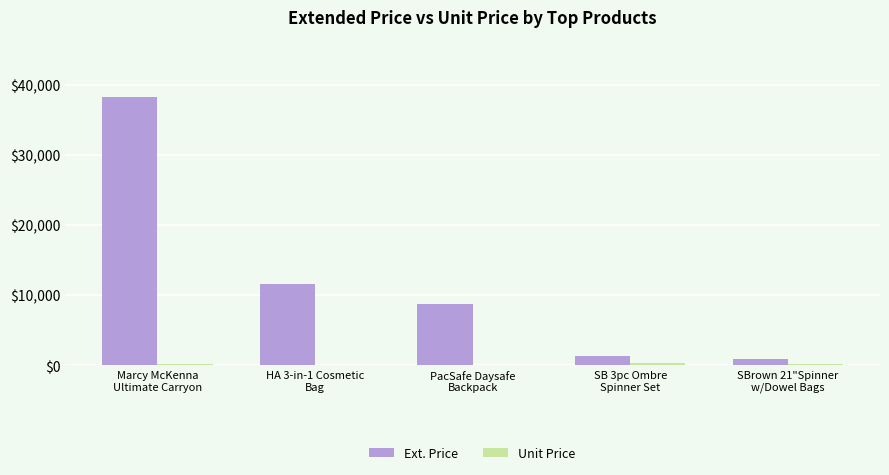

Which series has the largest total across all categories?

Ext. Price